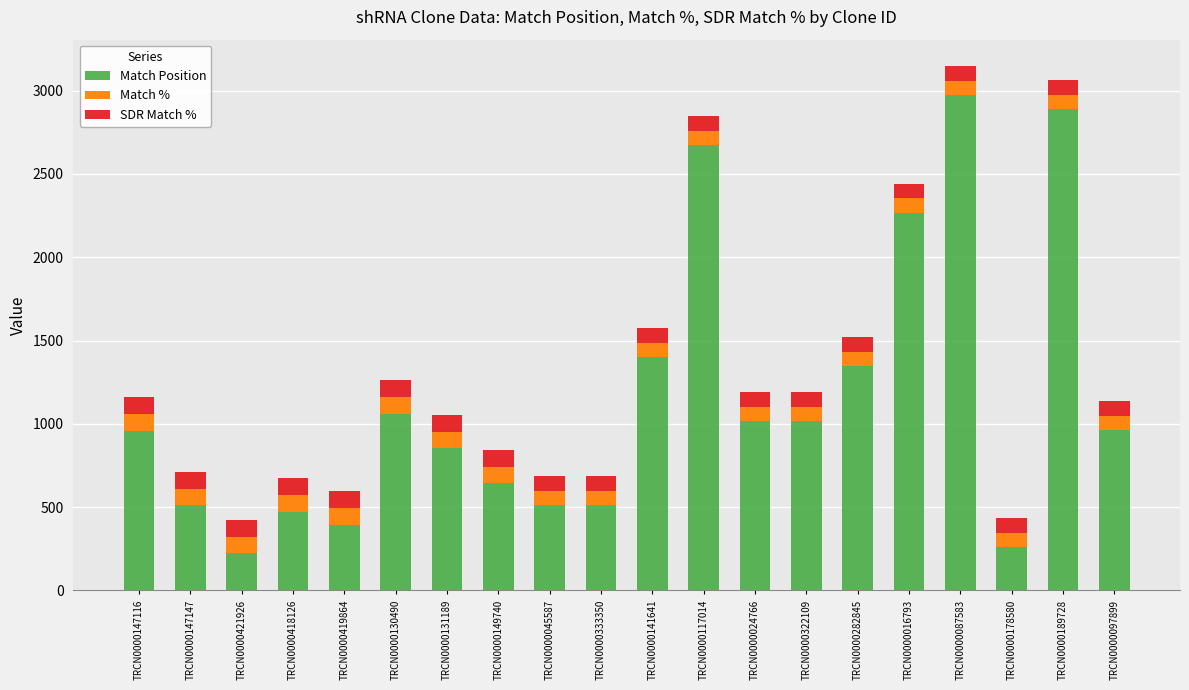

What is the difference between the maximum and second lowest values in the Match Position series?

2714